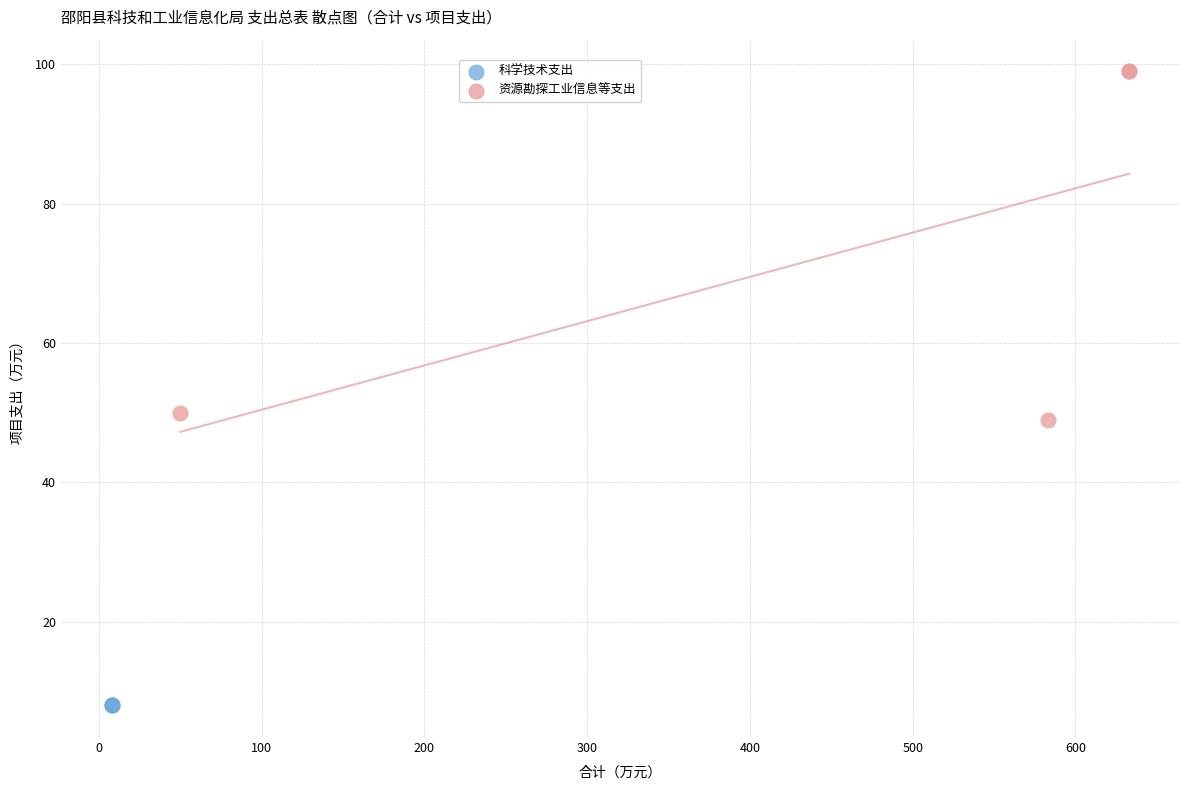

Which series reaches the maximum Y coordinate?

资源勘探工业信息等支出